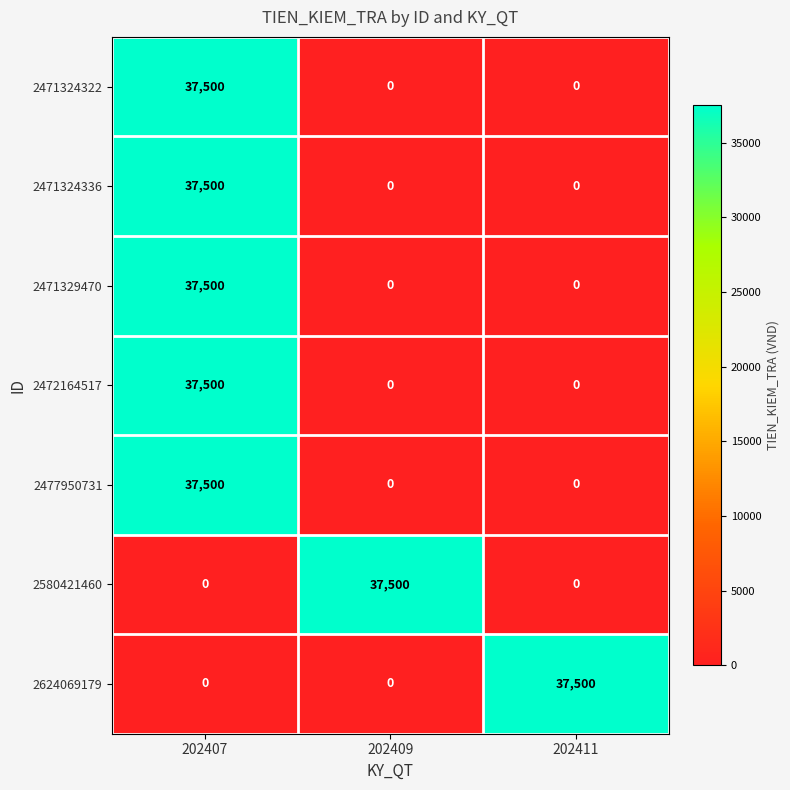

Reading left to right, list all the values displayed in this chart.

2471324322: 37500	0	0
2471324336: 37500	0	0
2471329470: 37500	0	0
2472164517: 37500	0	0
2477950731: 37500	0	0
2580421460: 0	37500	0
2624069179: 0	0	37500